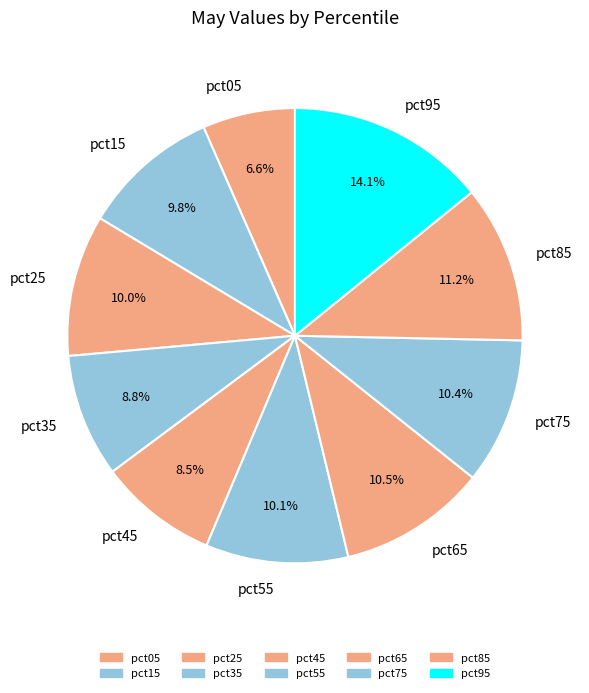

True or false: pct55 accounts for 24% of the total.

False